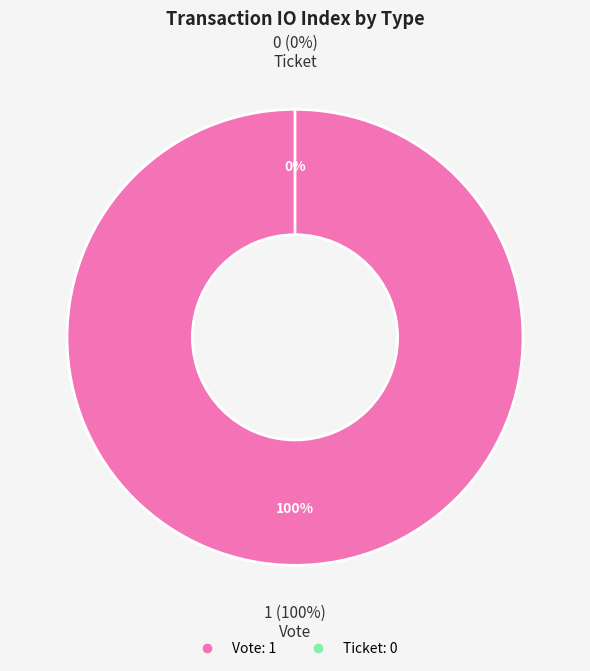

To the nearest percent, what portion does Vote represent?

100%